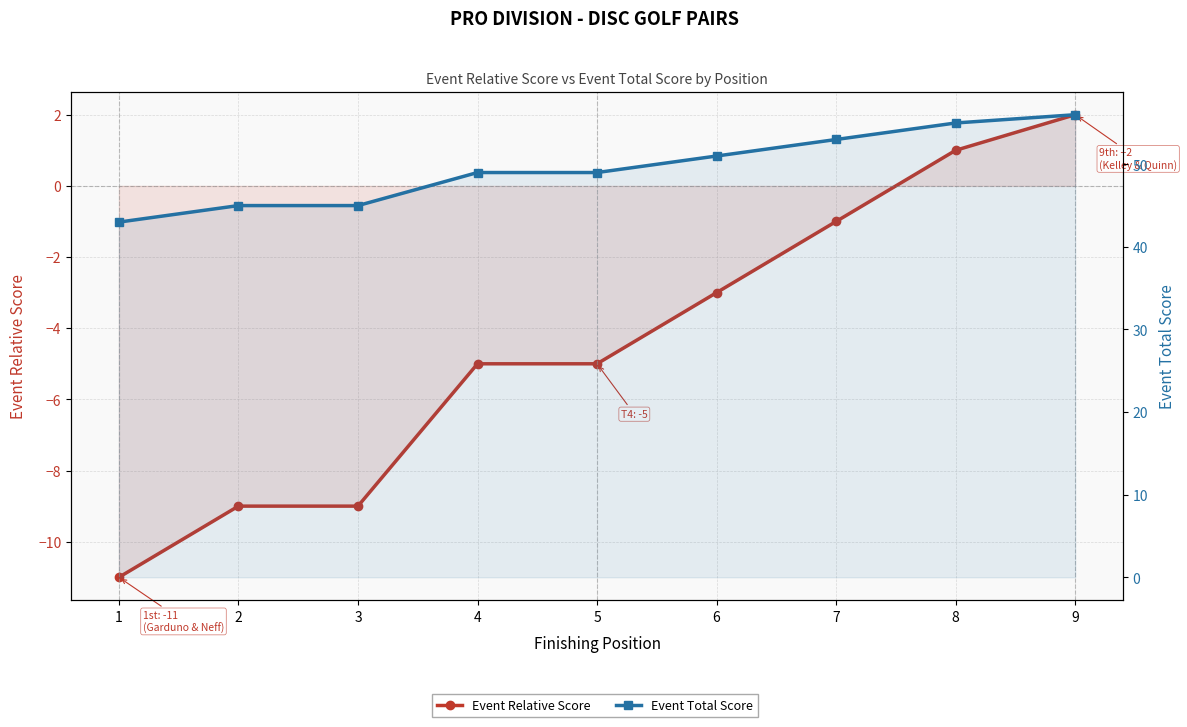

How many values in Event Relative Score are below zero?

7